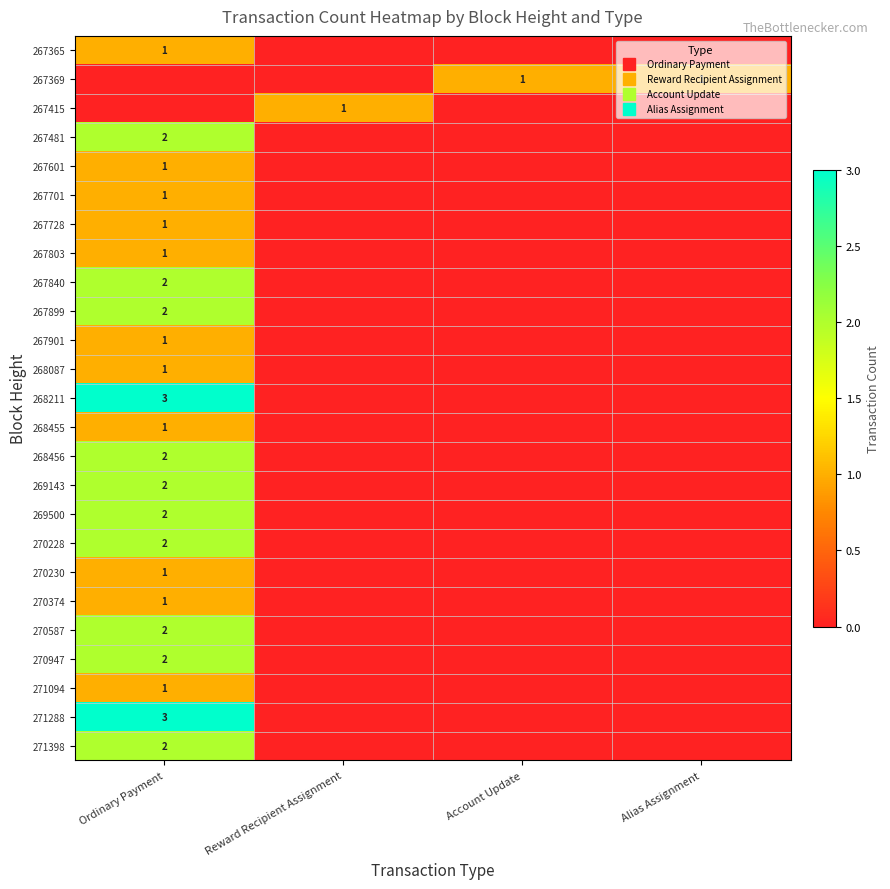

True or false: 268455 has a value of 2 at Ordinary Payment.

False